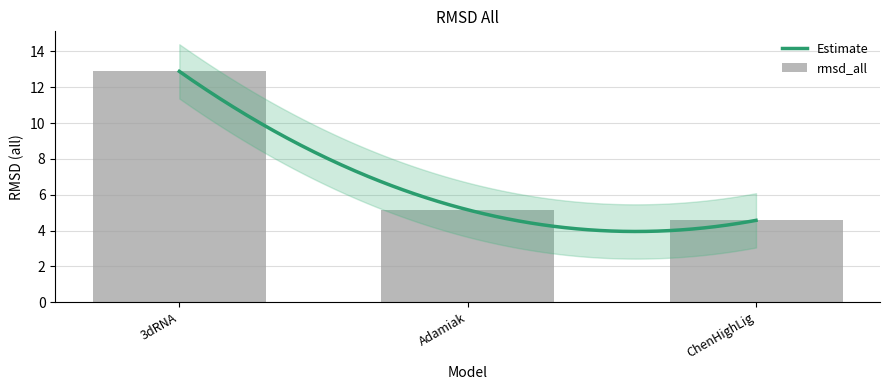

What is the sum of all values?

22.6